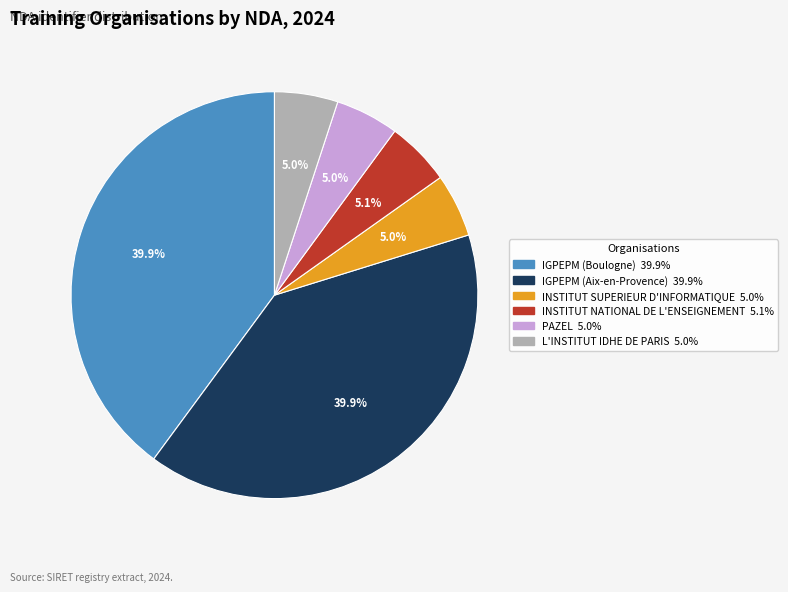

Does any single category account for the majority?

No